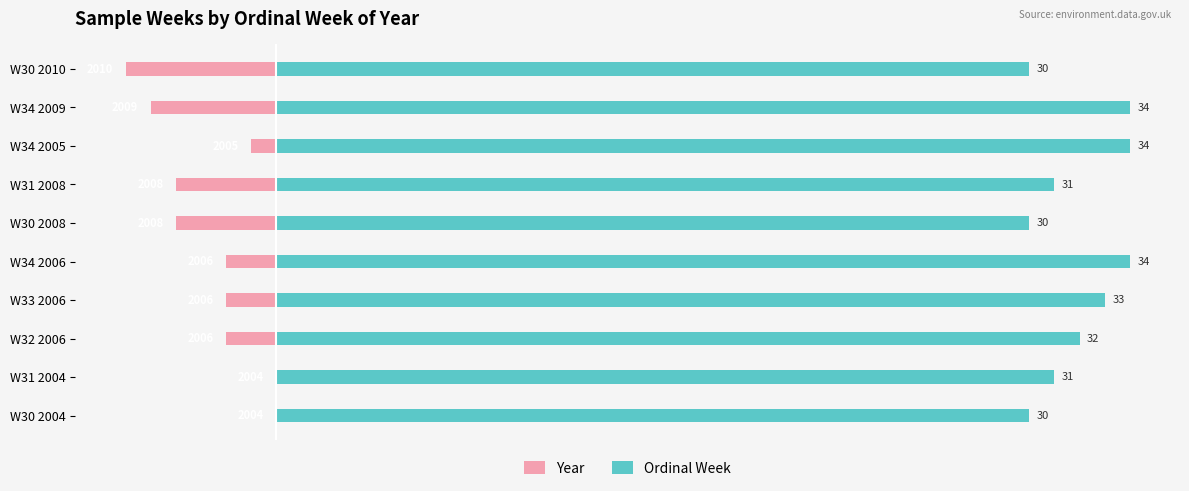

What position from the left is W34 2009?

9